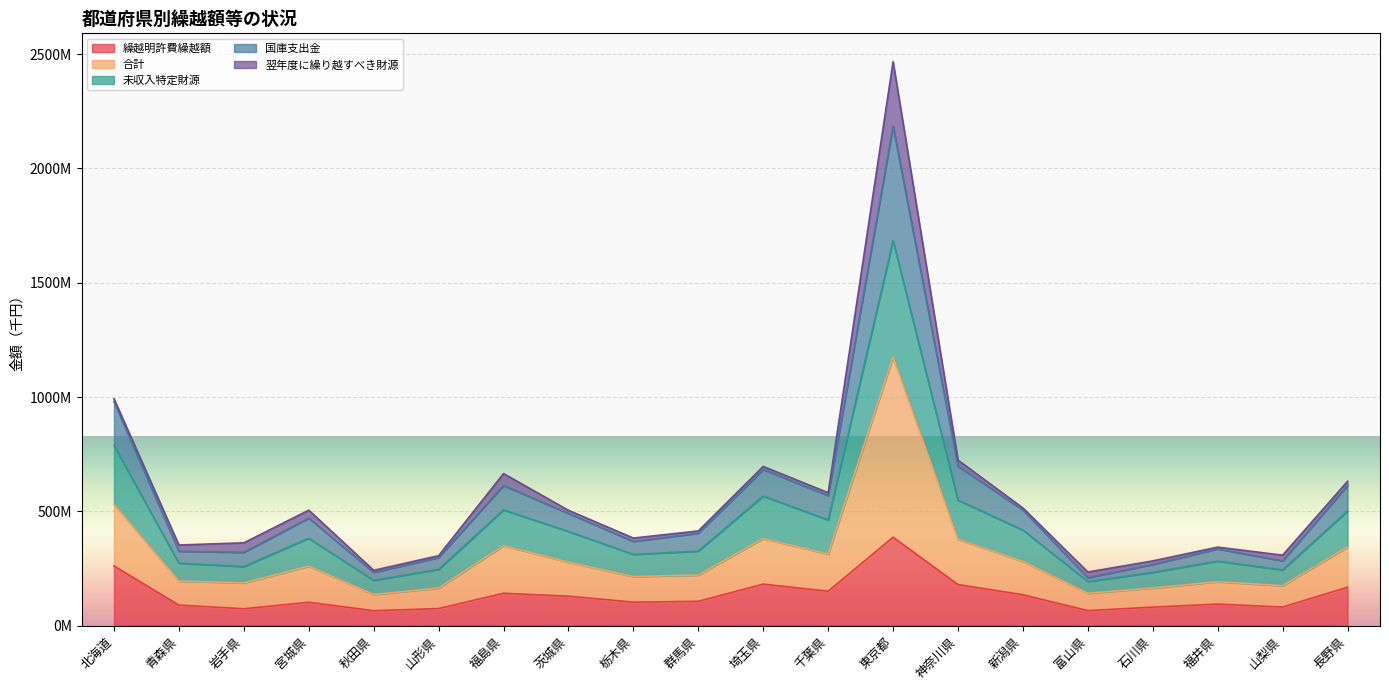

The value of 繰越明許費繰越額 at 青森県 is 44907509. True or false?

False